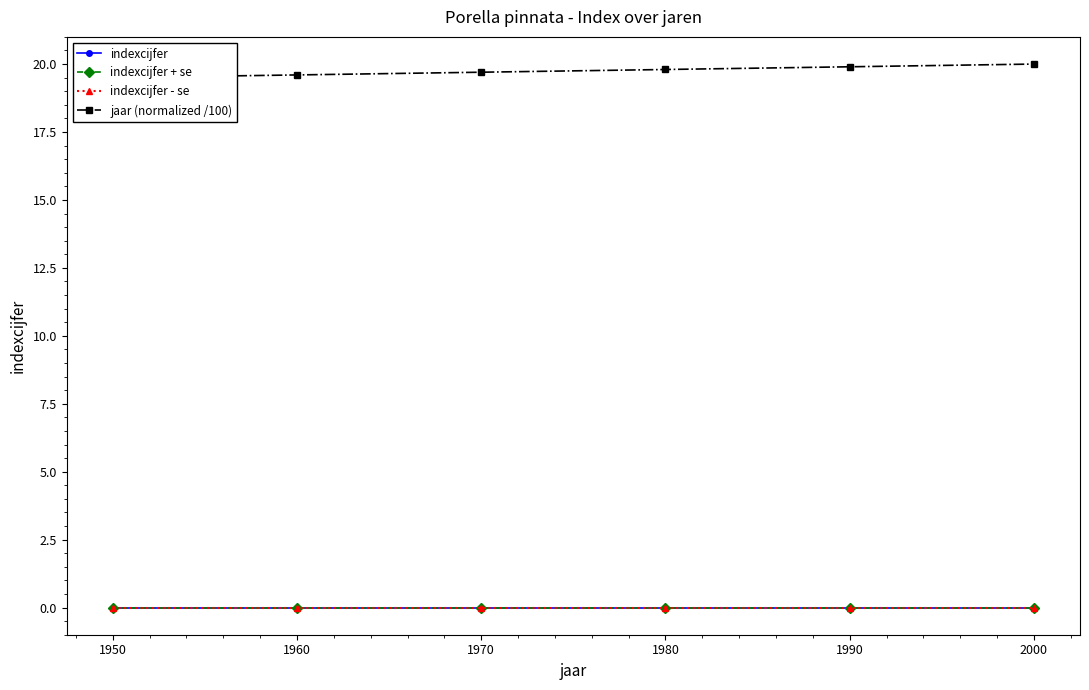

True or false: jaar (normalized /100) has a value of 19.5 at 1950.

True